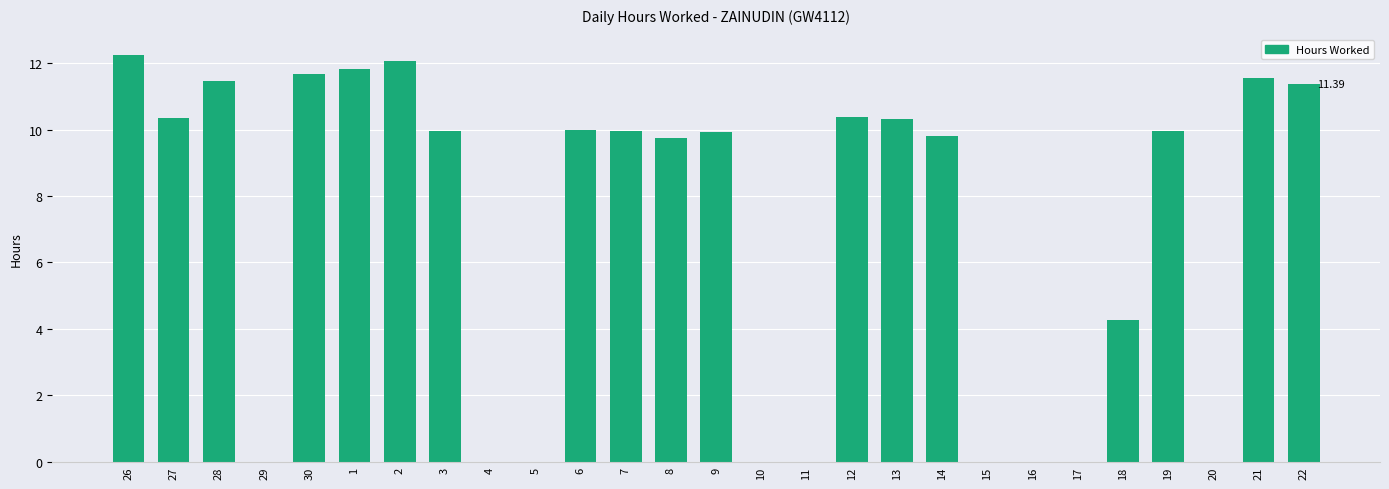

What is the change in value from 2 to 19?

-2.1